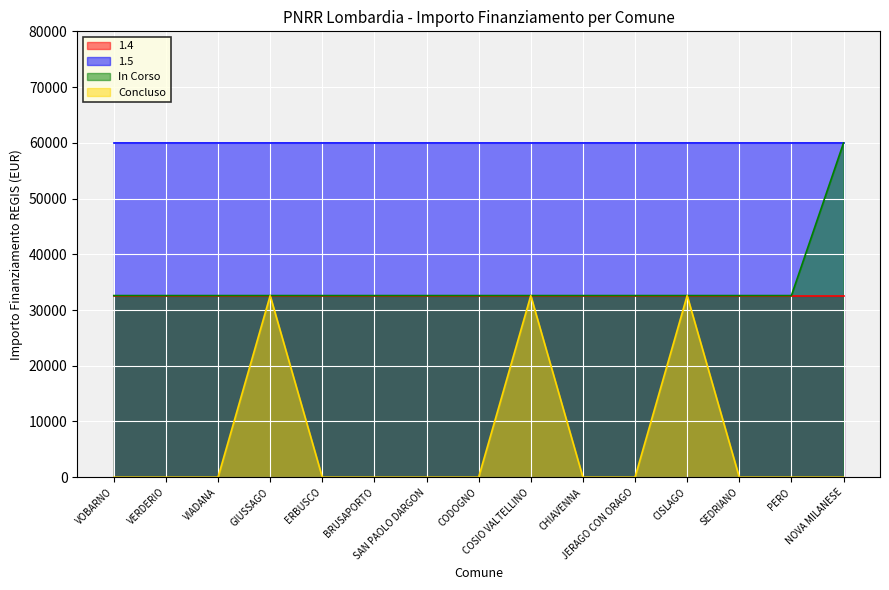

Is it true that In Corso equals 59966 at NOVA MILANESE?

True